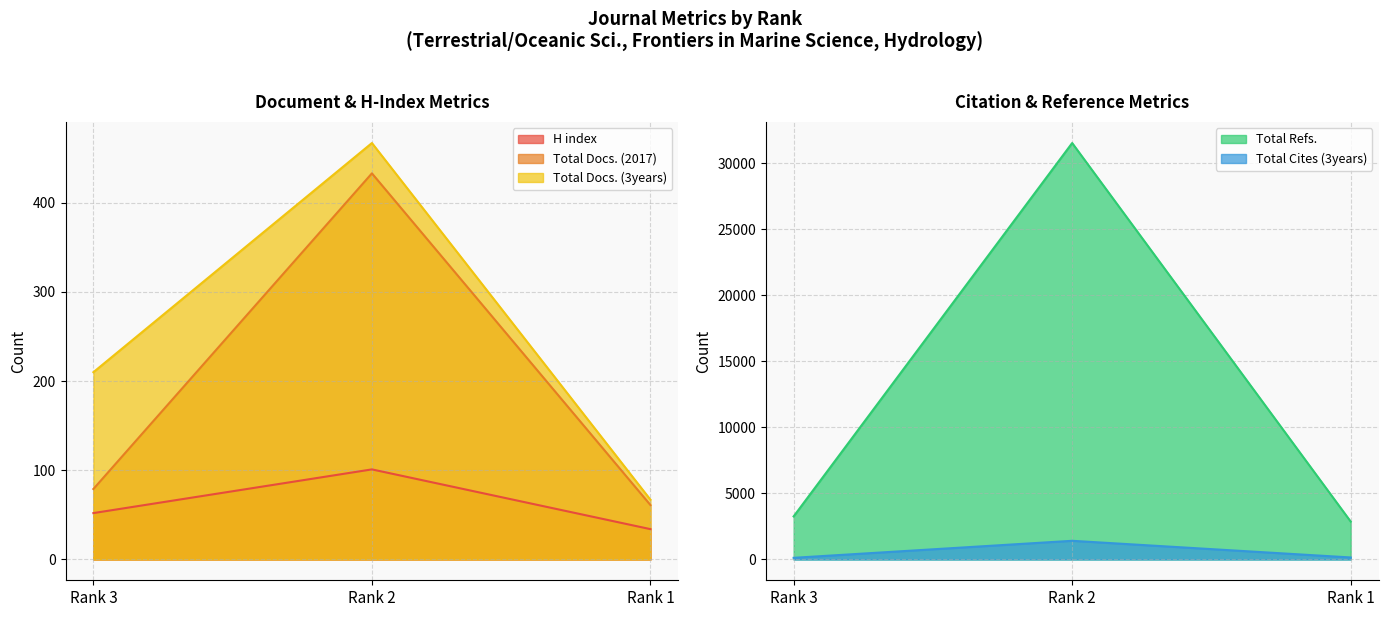

What is the total value across all series at Rank 2?

33951